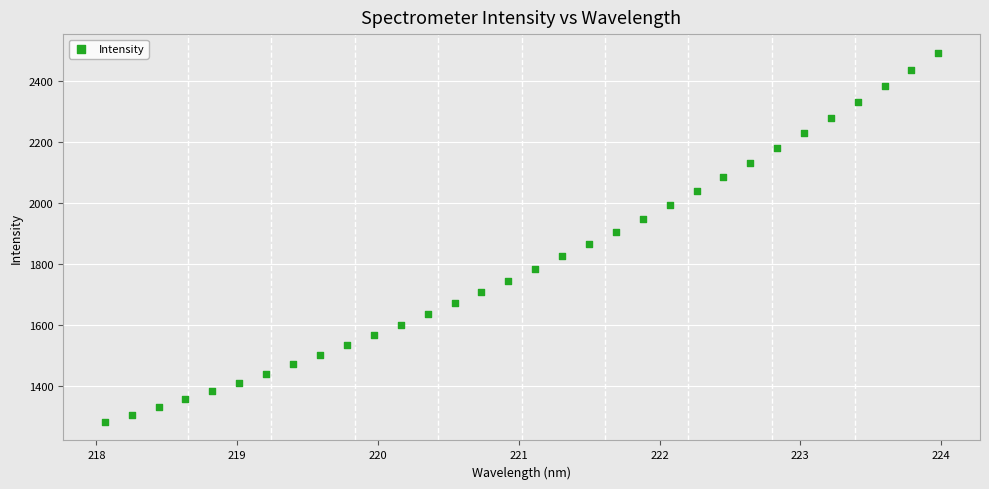

What is the range of Y values (max minus min)?

1209.9